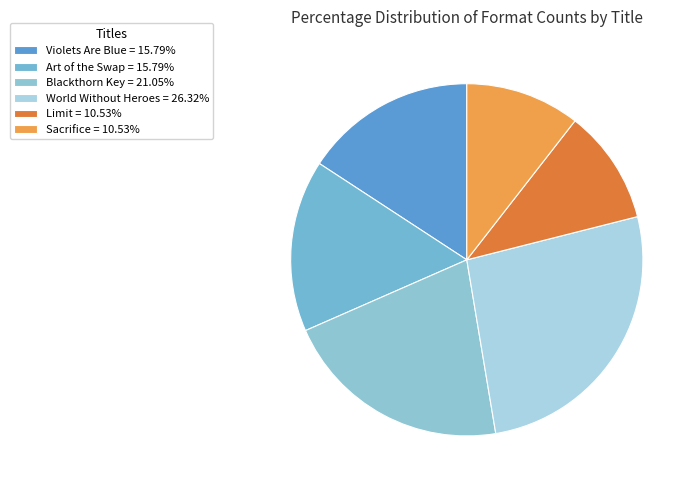

What percentage is the World Without Heroes slice, to the nearest percent?

26%